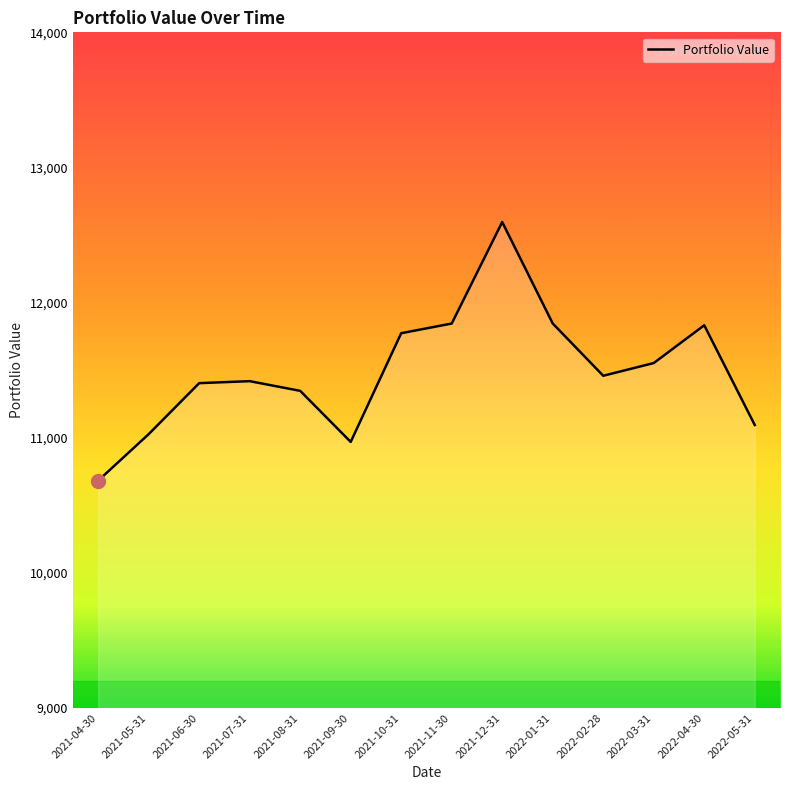

Read the value at 2021-10-31.

11773.3